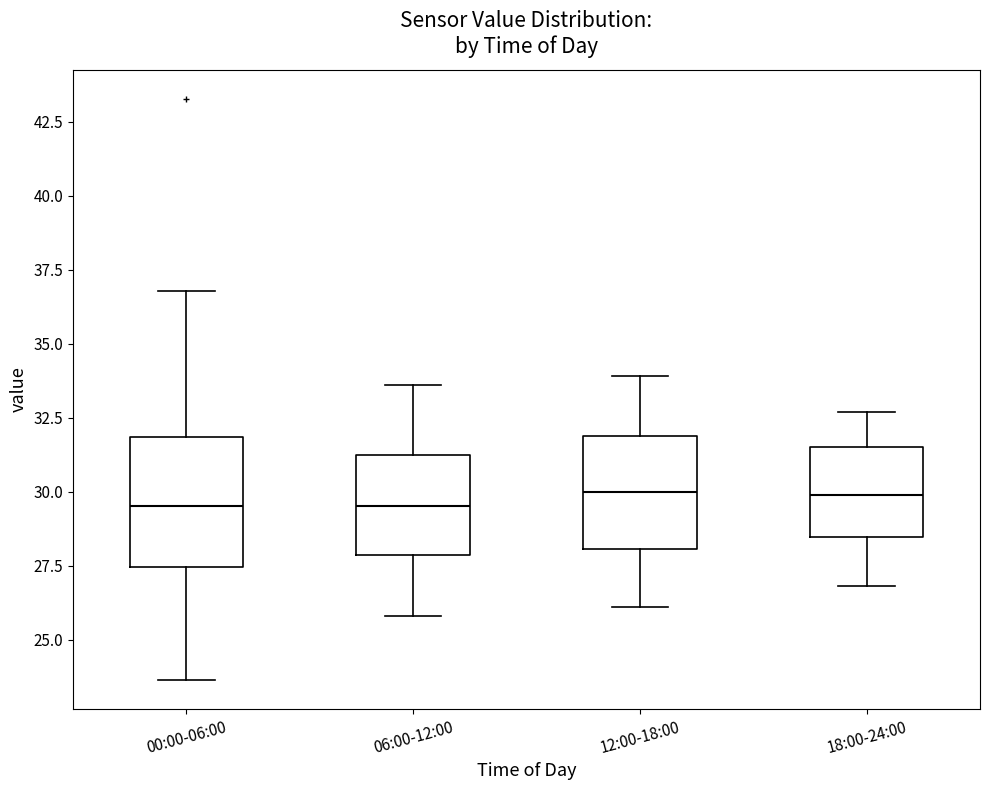

Reading left to right, read every box against the y-axis: the position of its median line, the range the box covers, and the ends of its whiskers. The values are not printed on the chart, so give them approximately, as read against the axis.

00:00-06:00: median 29.5, box 27.5 to 32.0, whiskers 23.5 to 37.0
06:00-12:00: median 29.5, box 28.0 to 31.5, whiskers 26.0 to 33.5
12:00-18:00: median 30.0, box 28.0 to 32.0, whiskers 26.0 to 34.0
18:00-24:00: median 30.0, box 28.5 to 31.5, whiskers 27.0 to 32.5